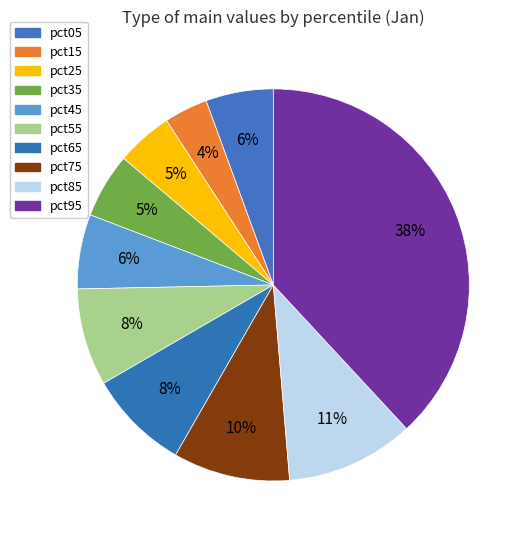

What portion of the pie excludes pct15?

96.4%